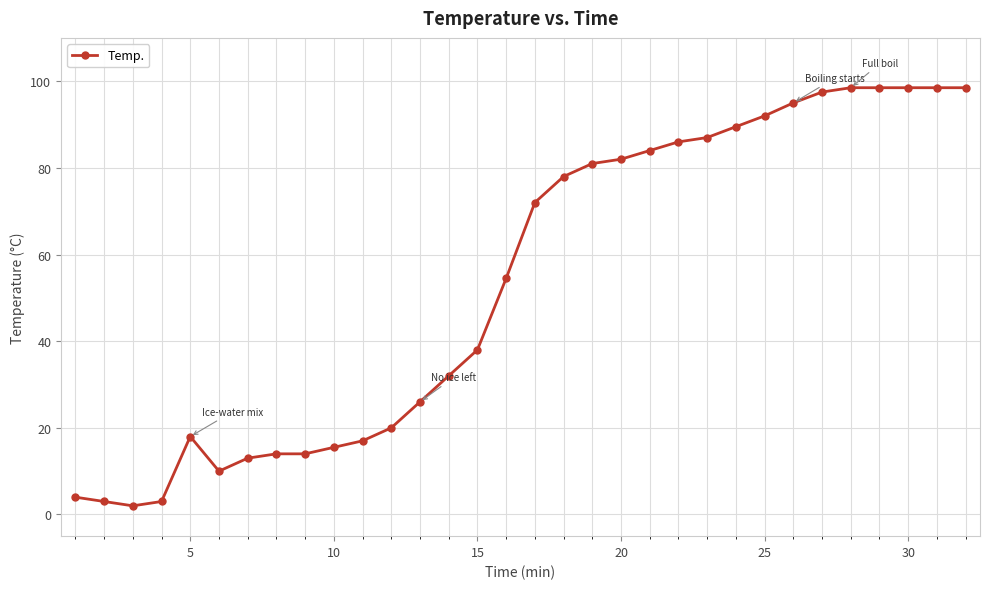

True or false: the data has more than 0 interior local peaks.

True